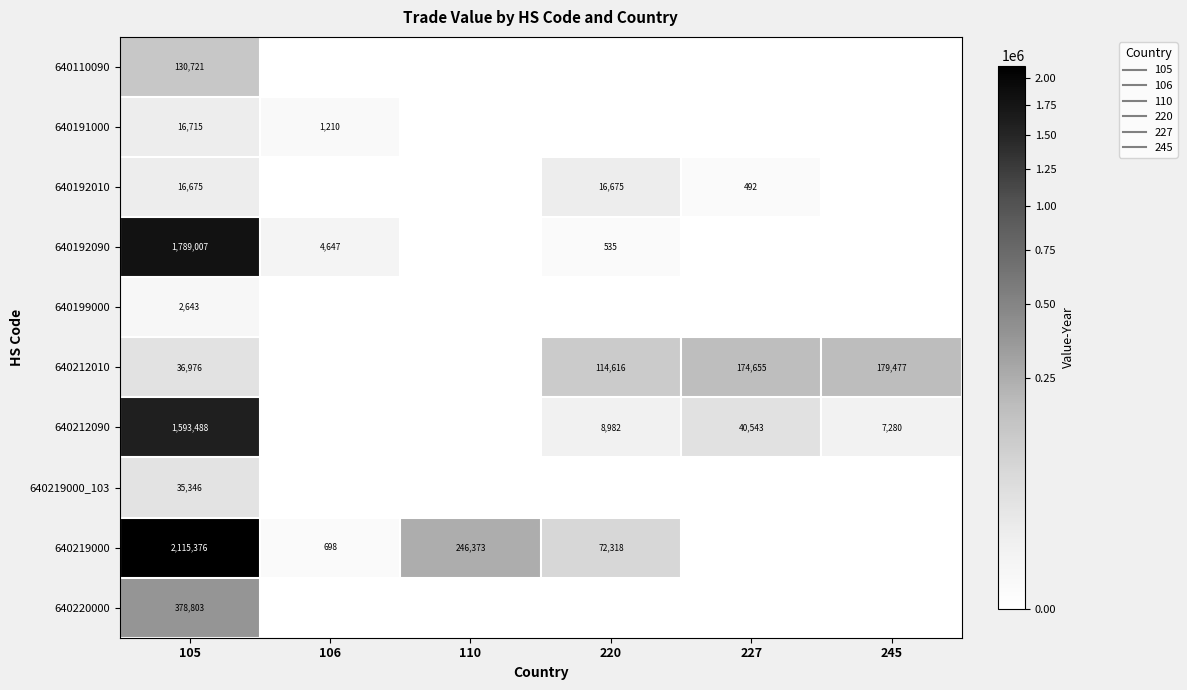

The 640212090 series shows 25813 at 227. True or false?

False